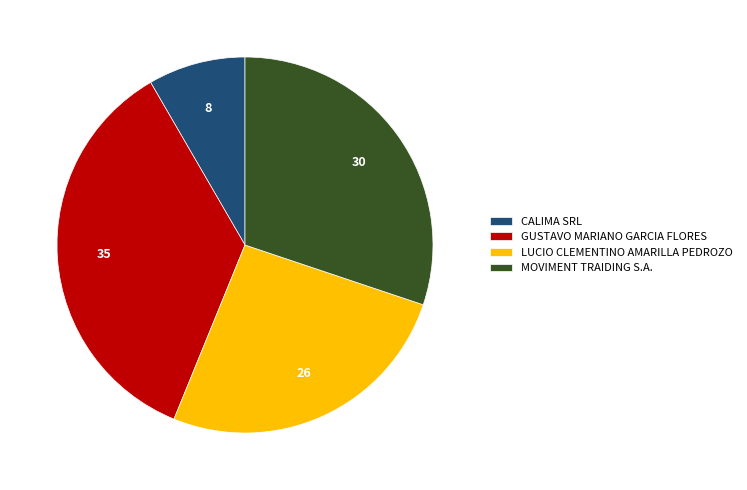

Count the number of slices in the pie.

4